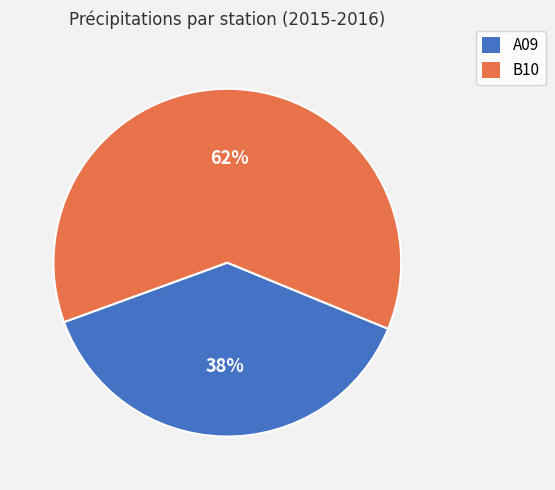

Is there a majority slice in this chart?

Yes